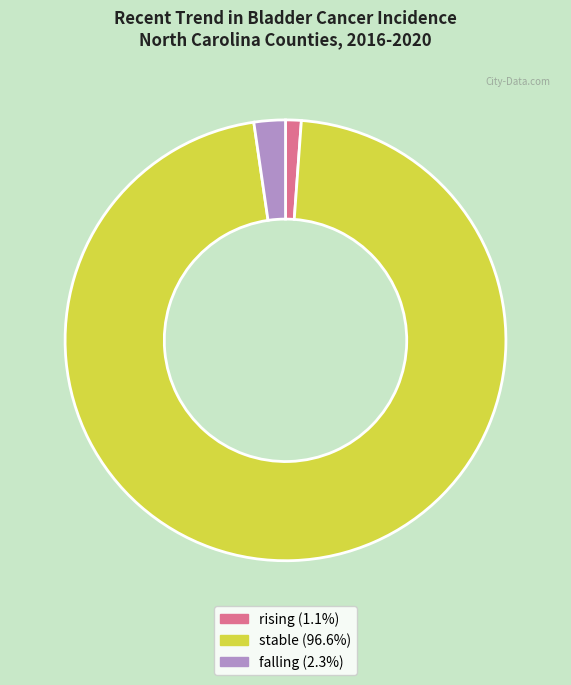

Combined, do stable (96.6%) and rising (1.1%) account for over 50%?

Yes